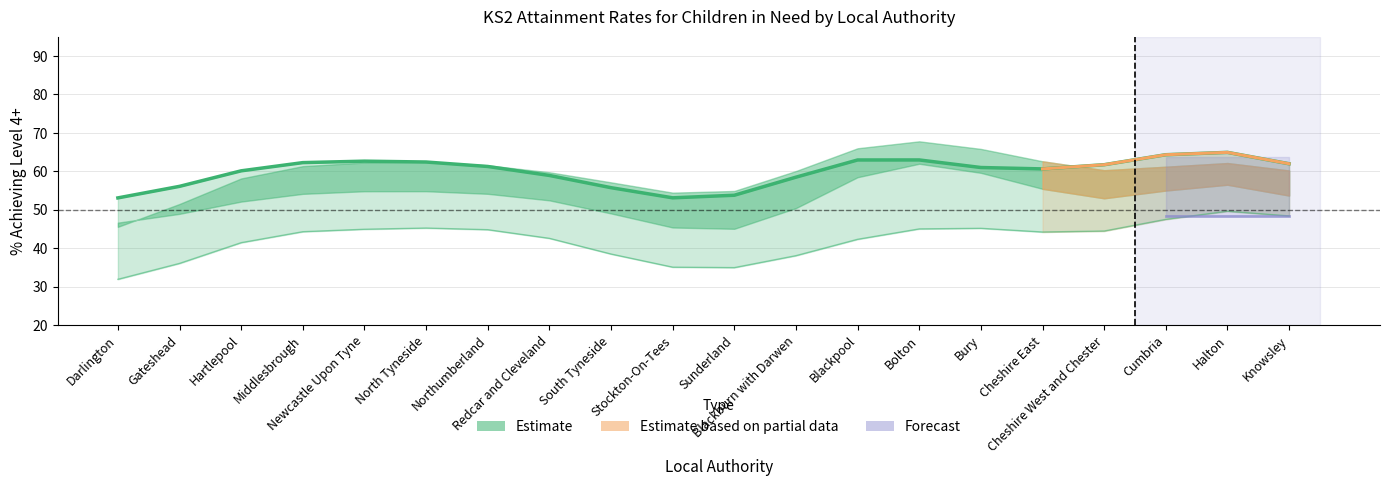

At how many categories does at least one series exceed 32?

20